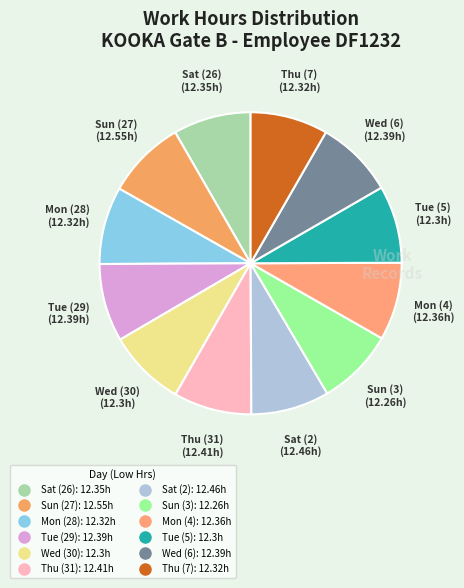

Do Sun (3) and Mon (4) together represent more than half of the pie?

No